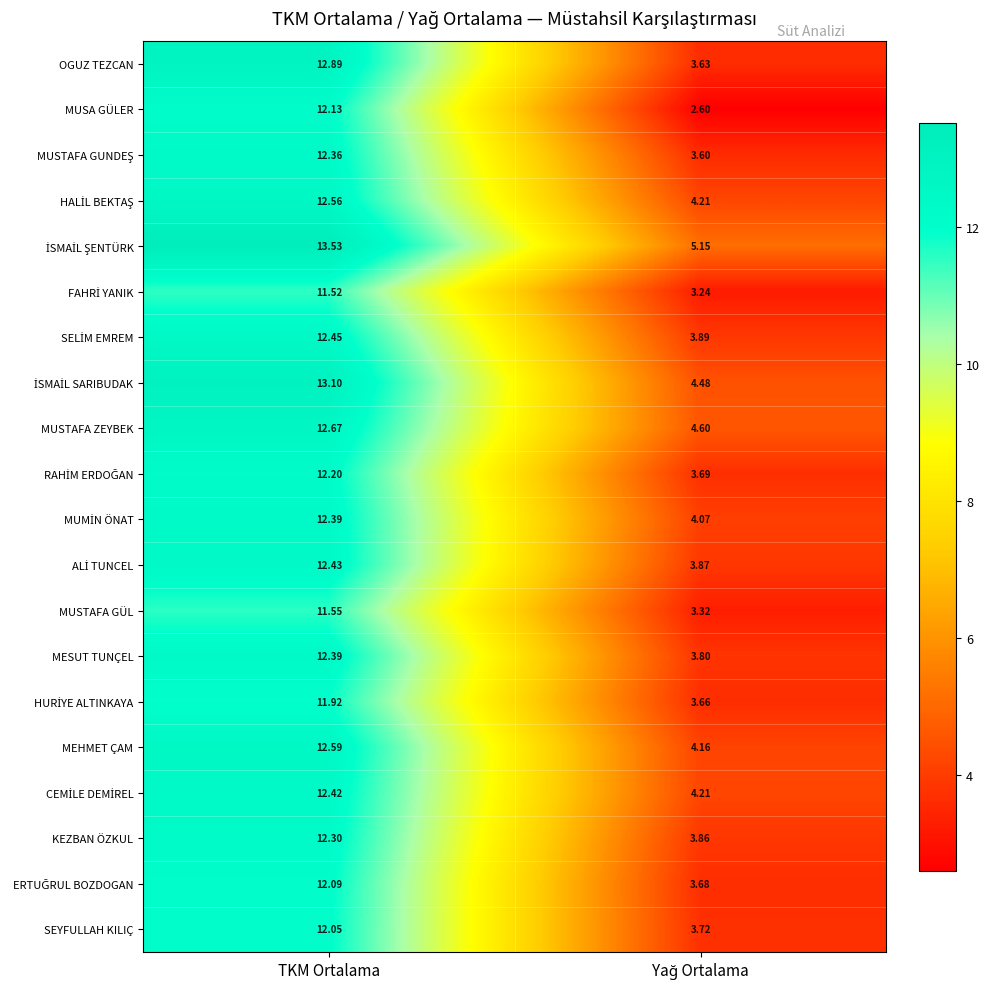

At which label does SEYFULLAH KILIÇ first exceed 12?

TKM Ortalama